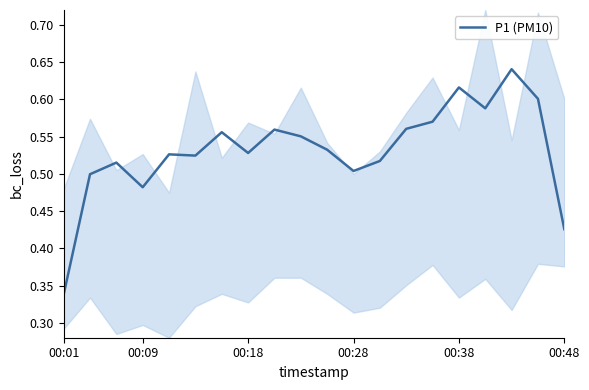

Where is P1 (PM10) nearest to the value 0?

00:01